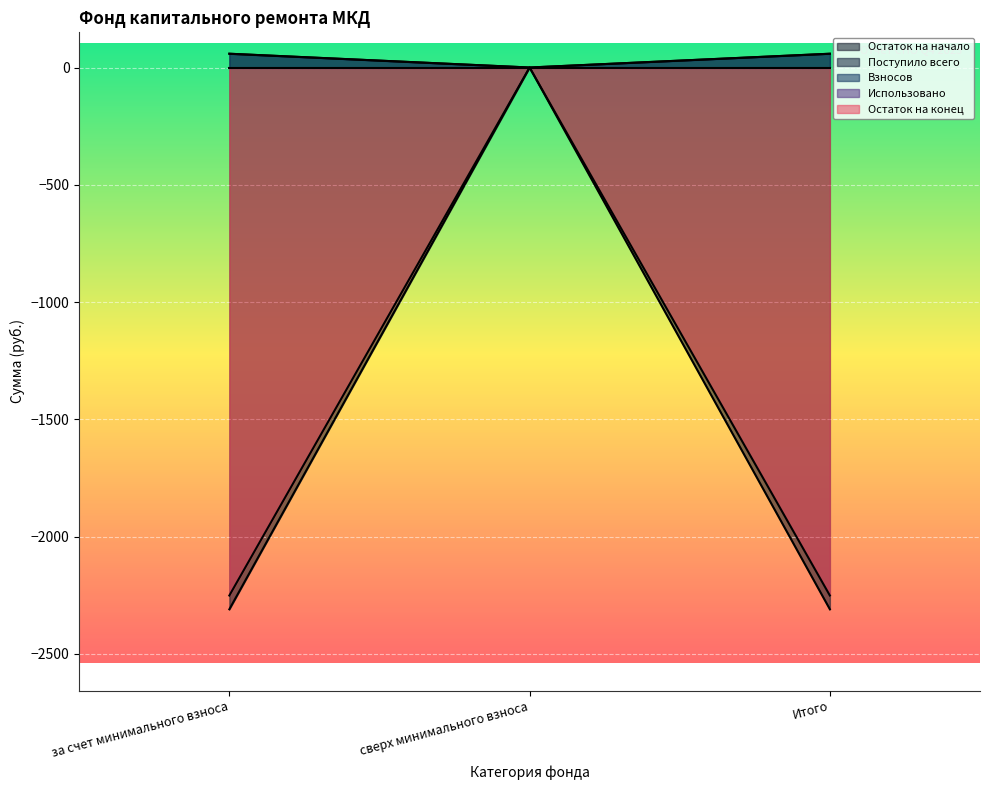

At which label does Поступило всего reach its peak?

сверх минимального взноса